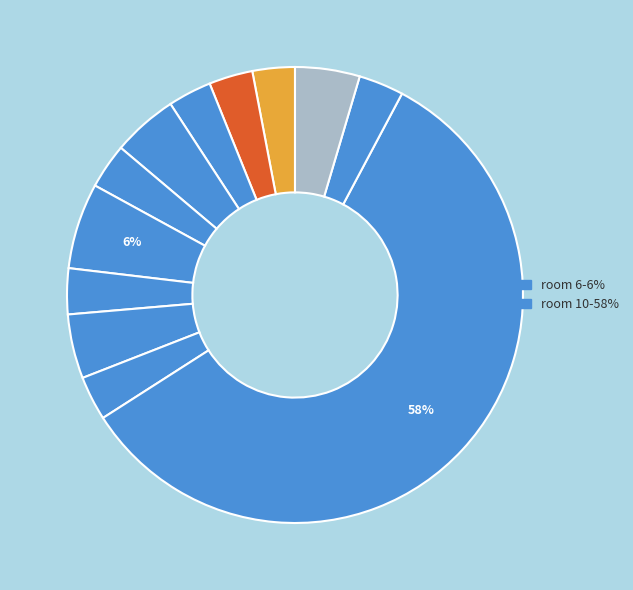

Is there any slice that represents more than half of the pie?

Yes